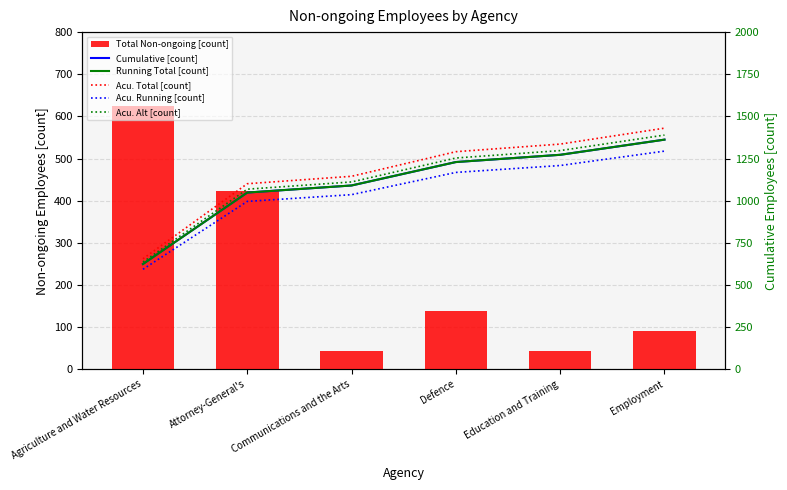

Which series changed the most between Agriculture and Water Resources and Communications and the Arts?

Total Non-ongoing [count]